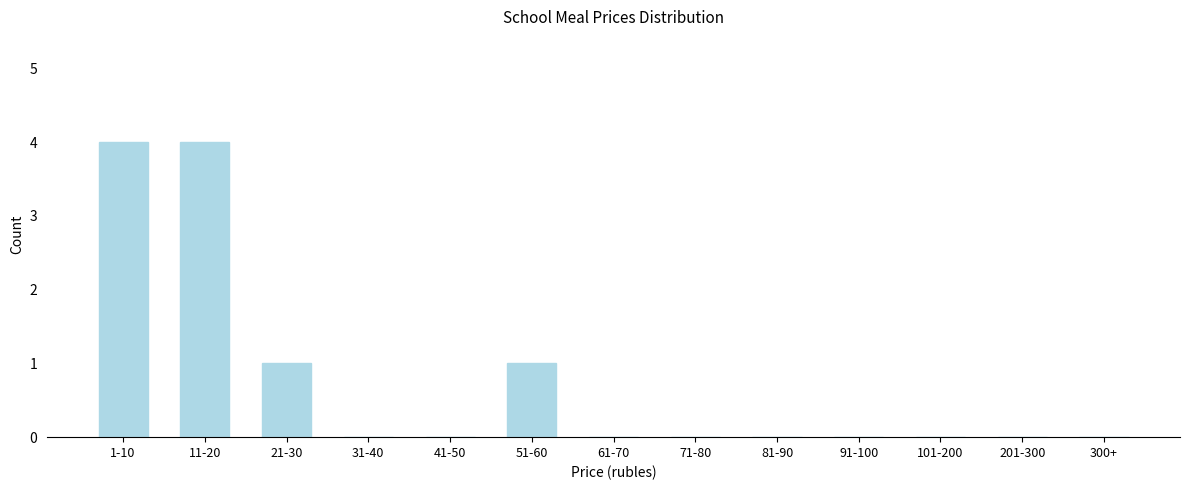

Reading left to right, list all the values displayed in this chart.

1-10=4	11-20=4	21-30=1	31-40=0	41-50=0	51-60=1	61-70=0	71-80=0	81-90=0	91-100=0	101-200=0	201-300=0	300+=0